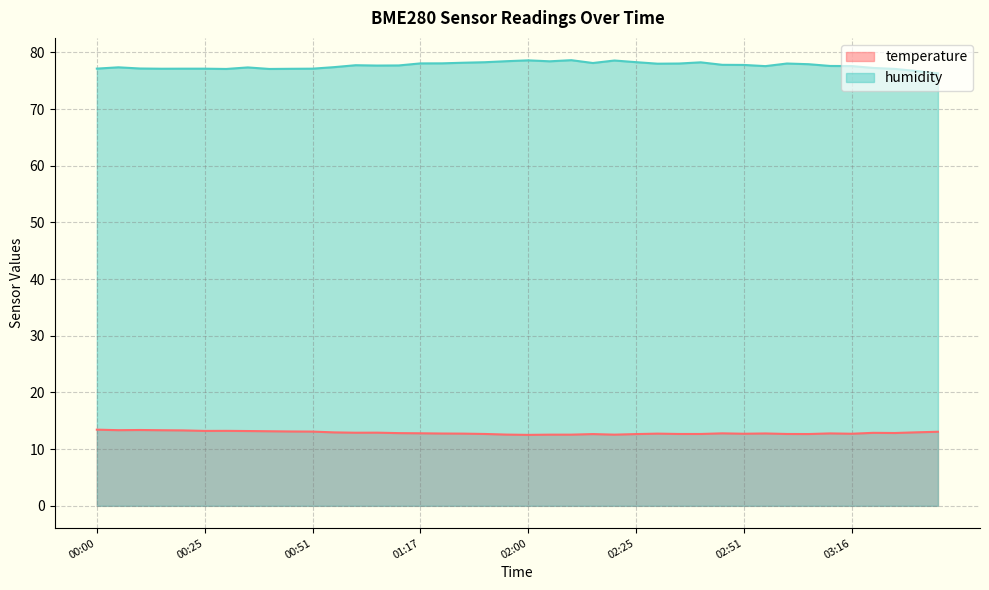

At which category is the sum across all series the highest?

02:10